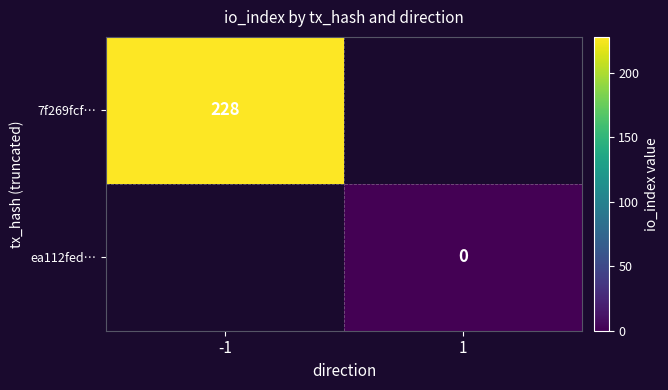

The 7f269fcf… series shows 129 at -1. True or false?

False